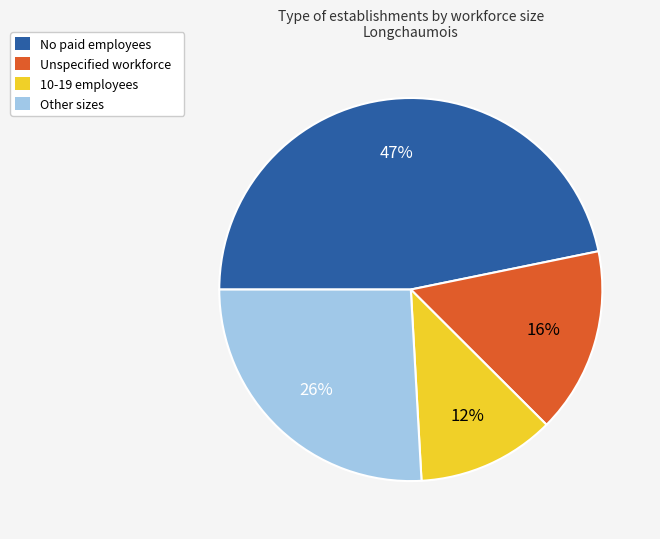

Is it true that No paid employees is 38% of the pie?

False